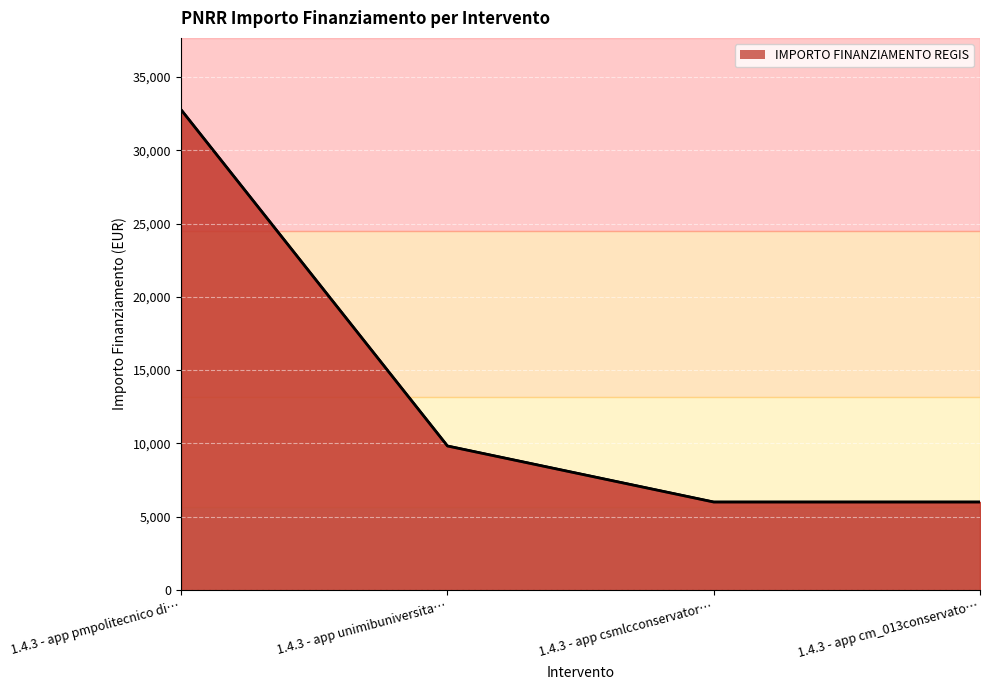

What is the smallest value displayed?

6003